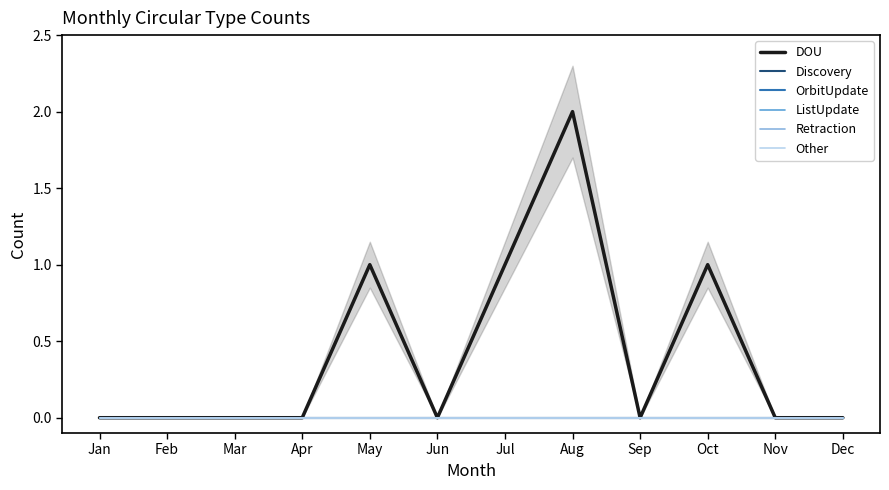

How many lines are shown in the chart?

6